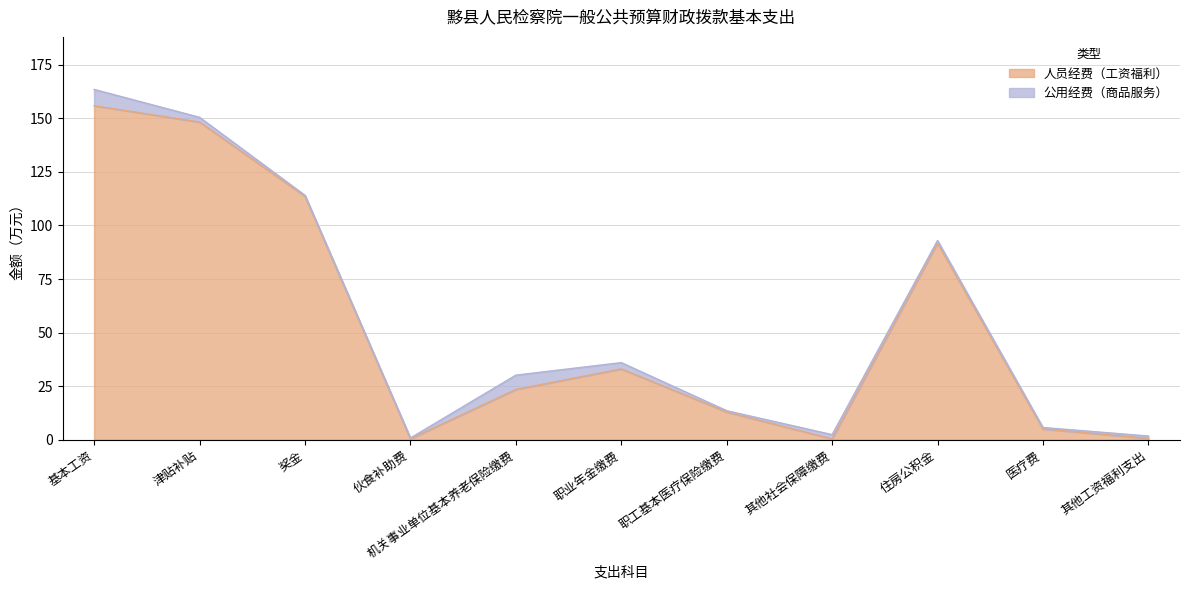

What is the greatest value displayed?

155.9